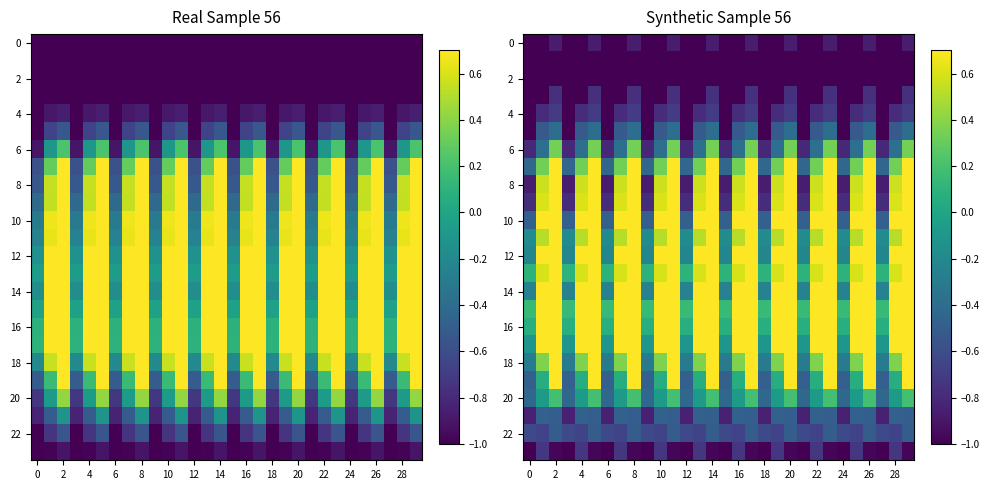

At how many categories does at least one series exceed 0?

30